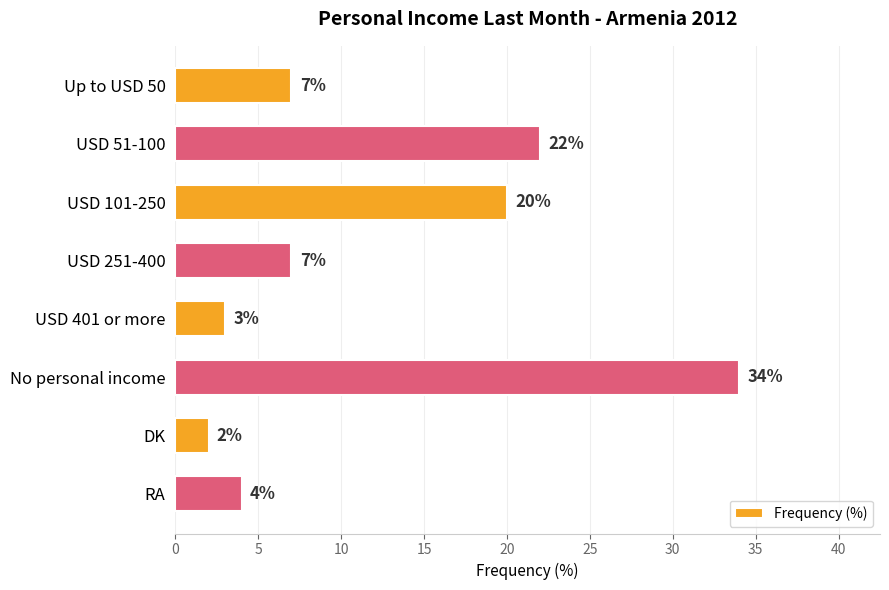

What is the label of the 8th bar from the top?

RA